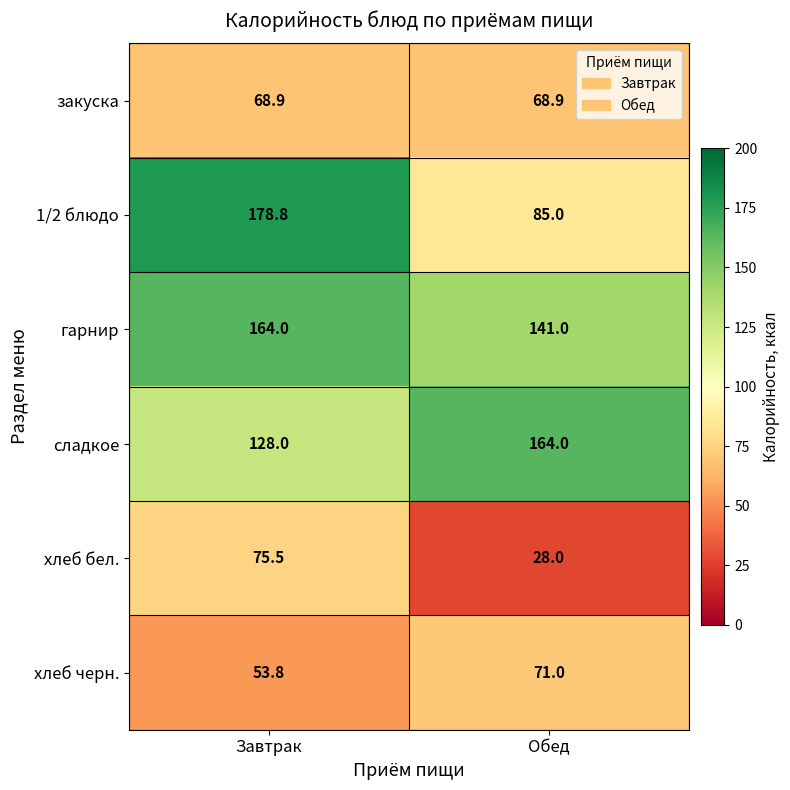

The хлеб черн. series shows 71.0 at Обед. True or false?

True